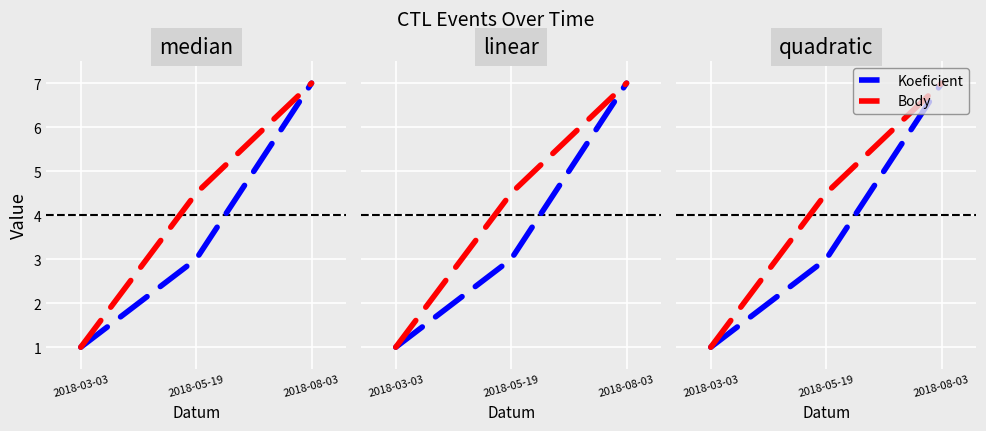

At which label is Body closest to 4?

2018-05-19